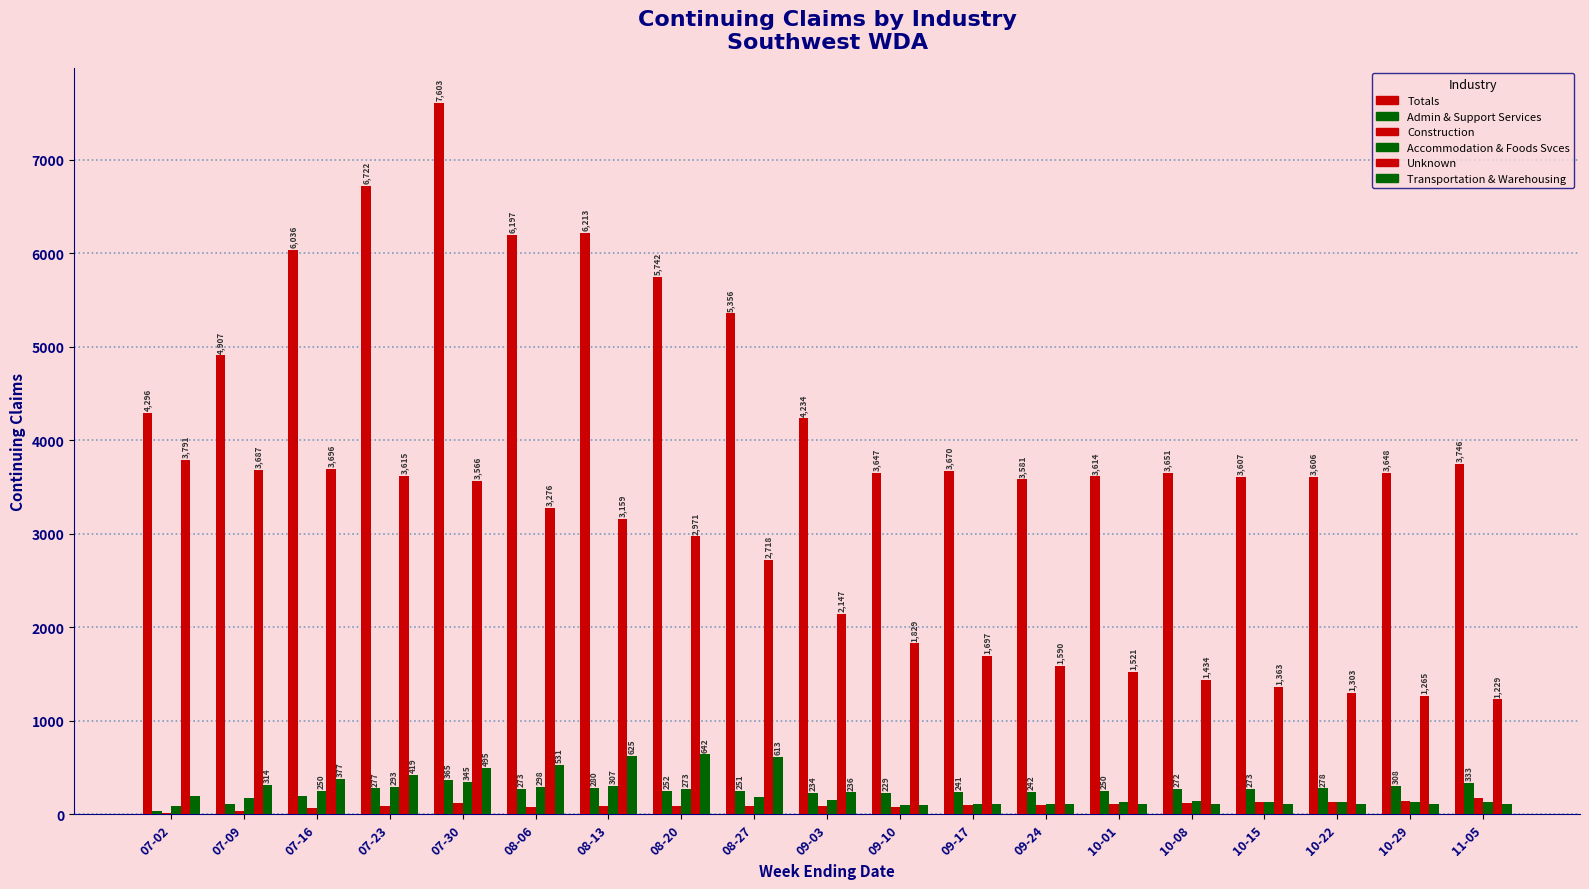

True or false: Unknown has a value of 1055 at 09-10.

False